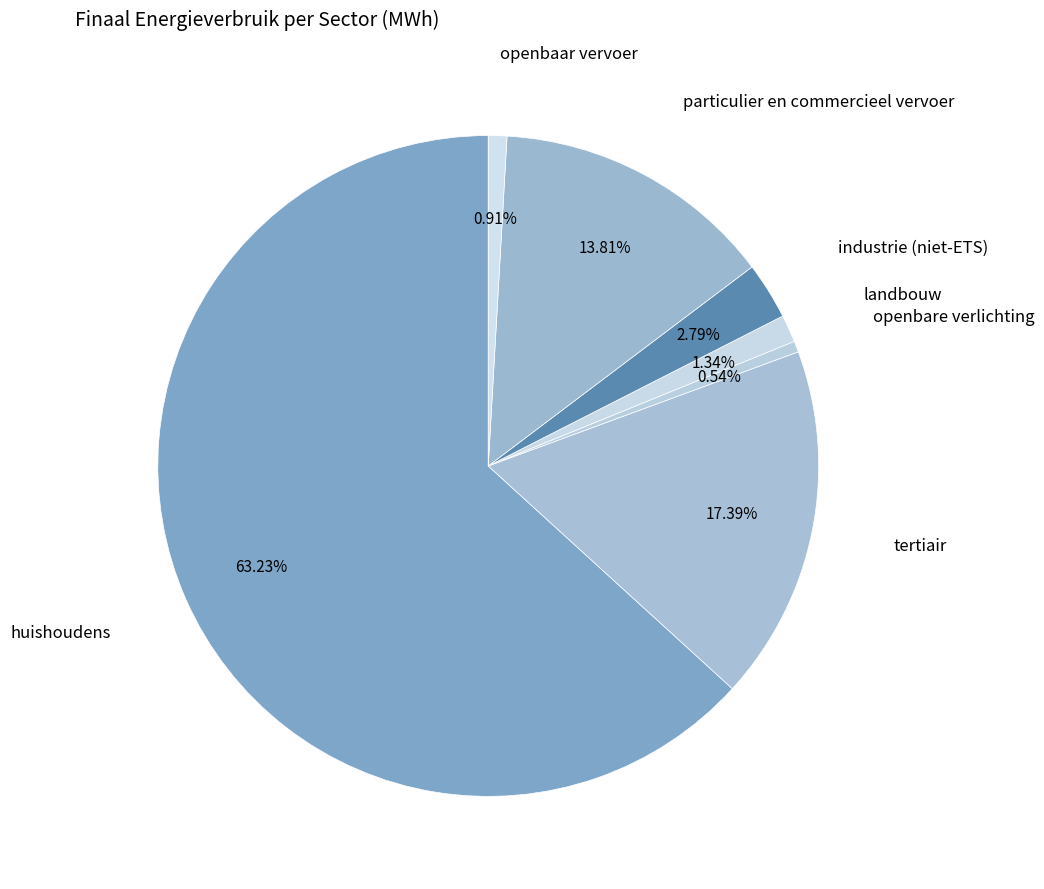

Which slice represents more than half of the pie?

huishoudens